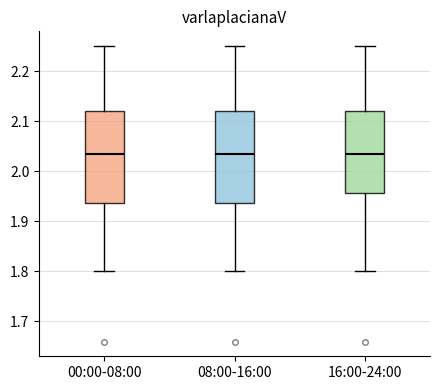

Reading left to right, read every box against the y-axis: the position of its median line, the range the box covers, and the ends of its whiskers. The values are not printed on the chart, so give them approximately, as read against the axis.

00:00-08:00: median 2.04, box 1.94 to 2.12, whiskers 1.80 to 2.25
08:00-16:00: median 2.04, box 1.94 to 2.12, whiskers 1.80 to 2.25
16:00-24:00: median 2.04, box 1.96 to 2.12, whiskers 1.80 to 2.25